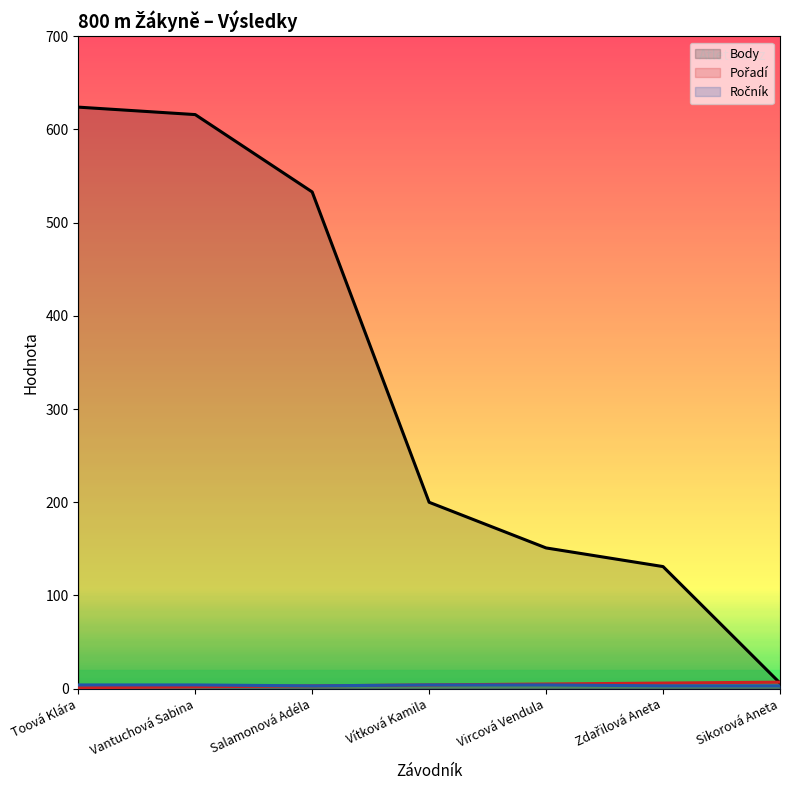

Which series has the widest spread of values?

Body